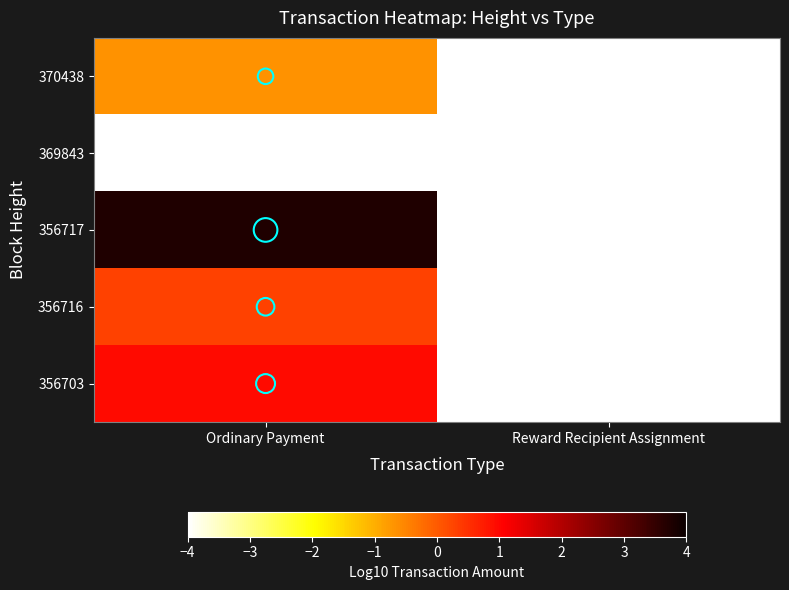

Which series has the largest total across all categories?

356717